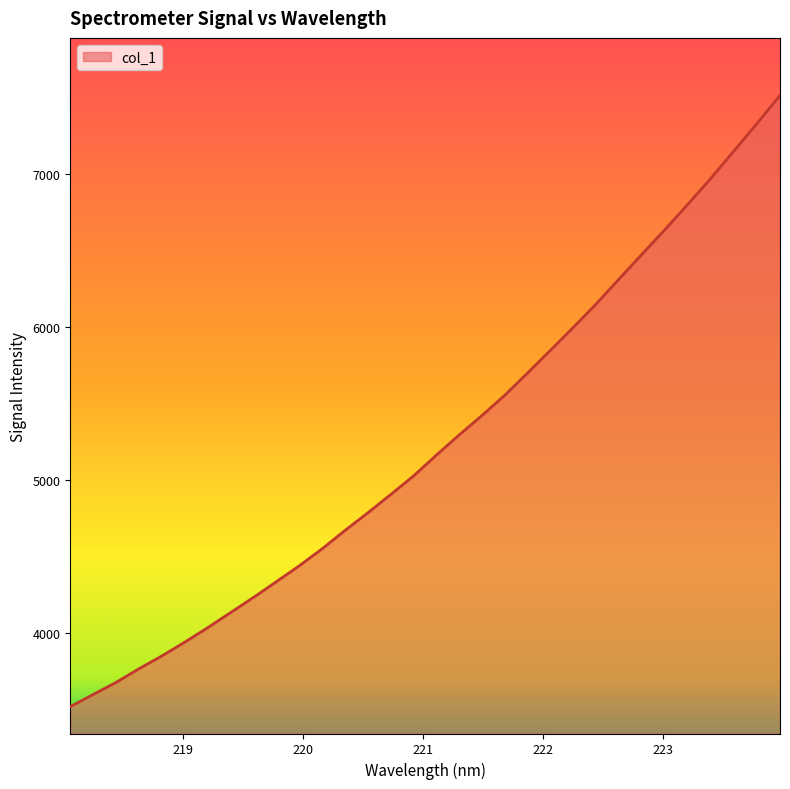

What is the average value?

5245.4